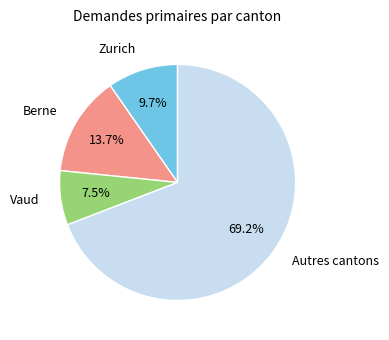

Combined, do Vaud and Autres cantons account for over 50%?

Yes